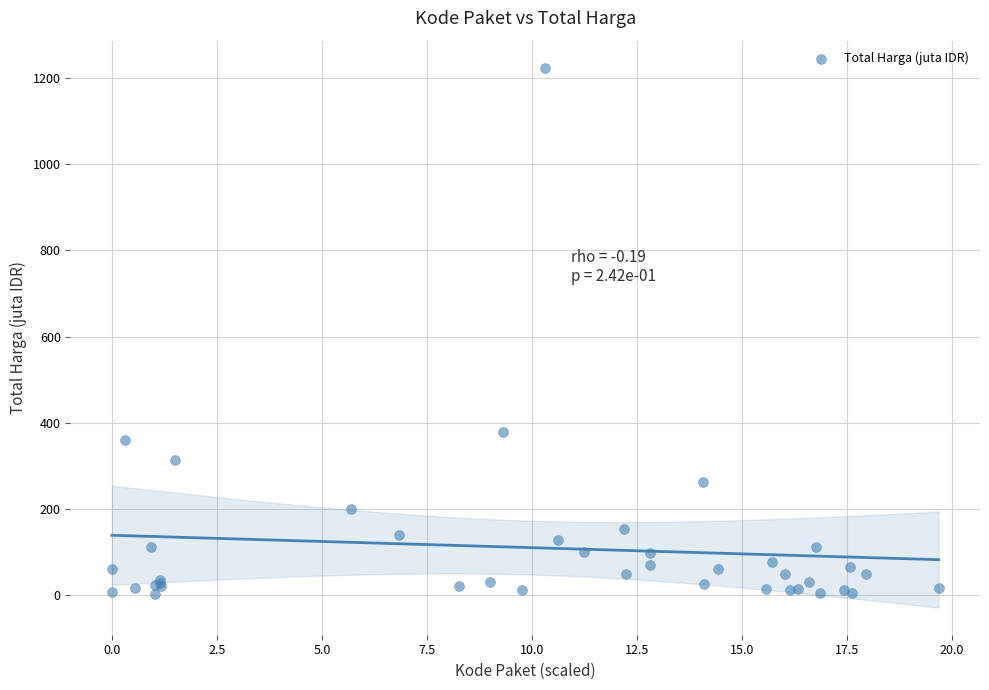

What Y value in the scatter plot is closest to 613?

379.1